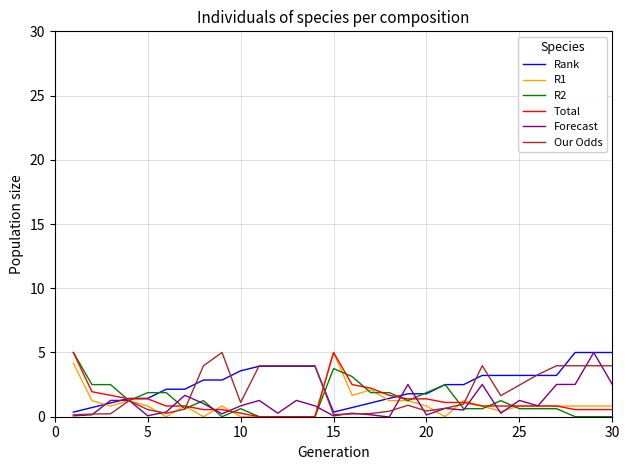

What is the maximum value for Forecast?

5.0